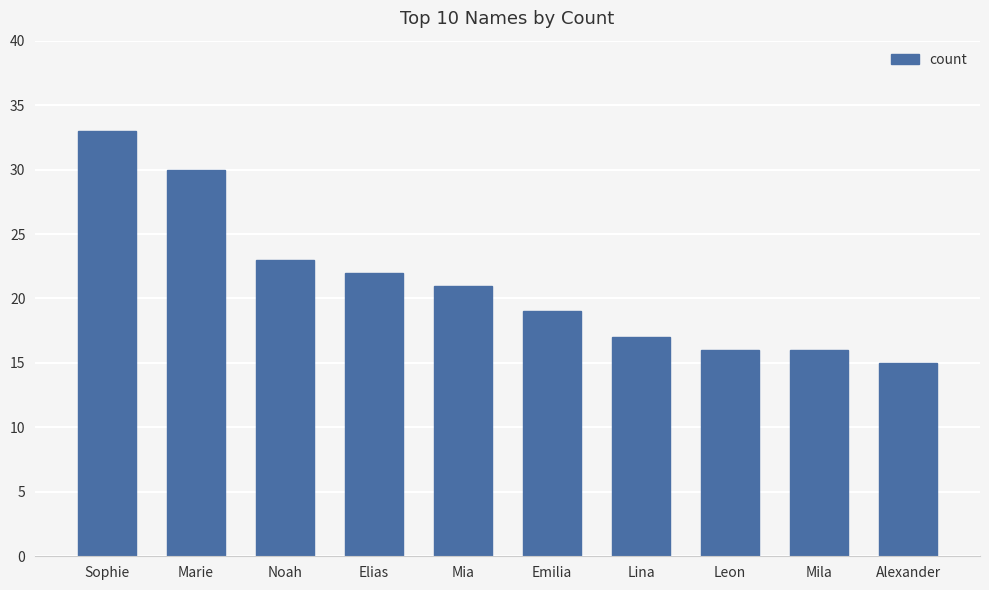

Reading left to right, what are all the values shown in this chart?

33	30	23	22	21	19	17	16	16	15